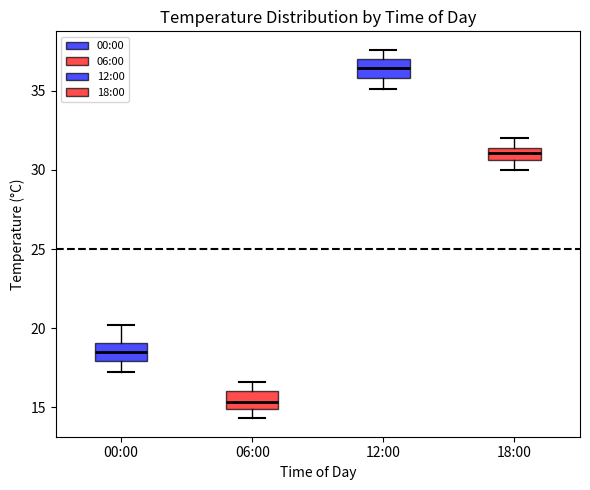

Where does the lower whisker of the box for 06:00 end on the y-axis? The values are not printed on the chart, so give them approximately, as read against the axis.

14.5